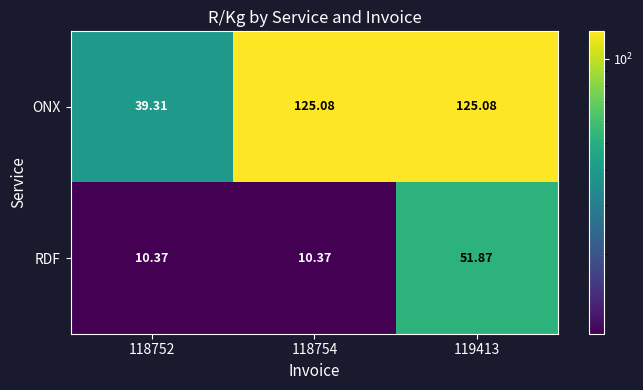

At how many categories does at least one series exceed 106?

2